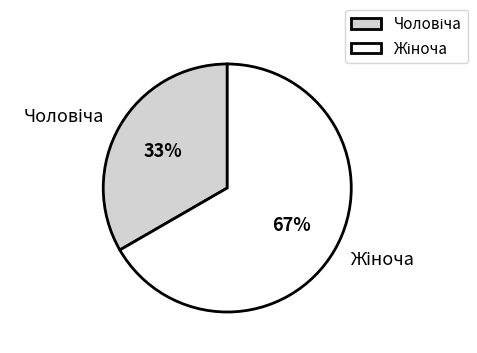

How many slices are in this pie chart?

2